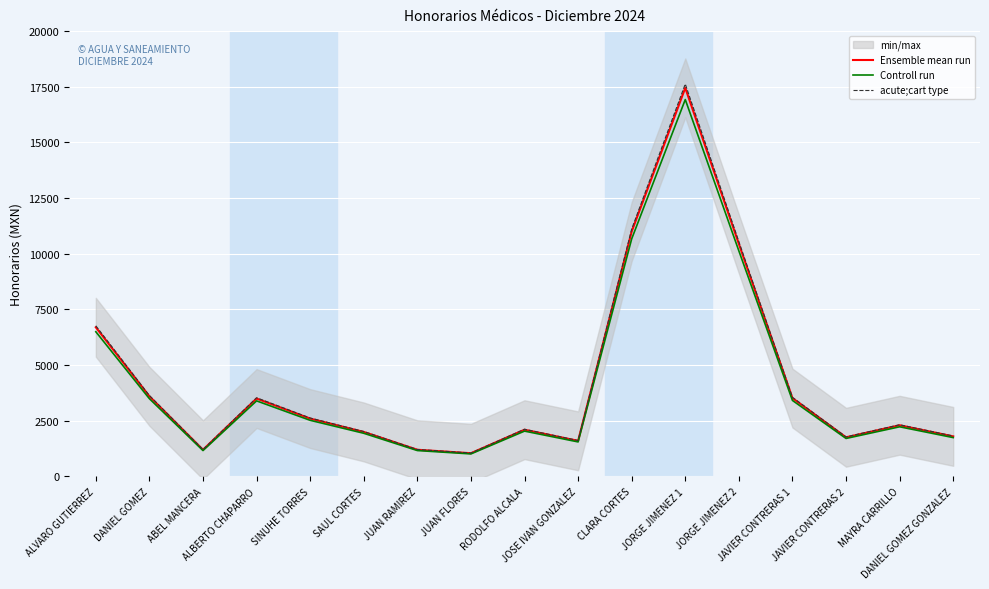

What is the total value across all series at DANIEL GOMEZ?

10728.0